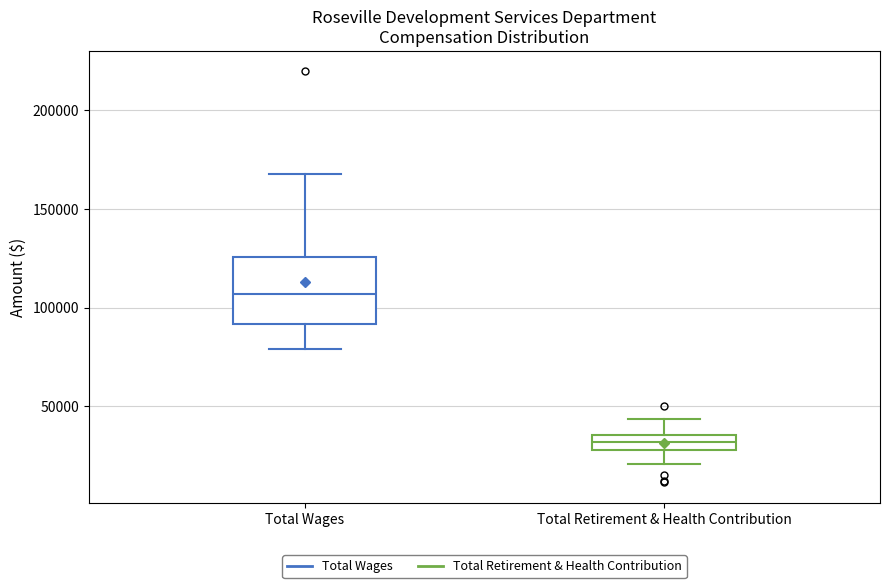

Comparing the boxes themselves (not the whiskers), which one is the tallest?

Total Wages